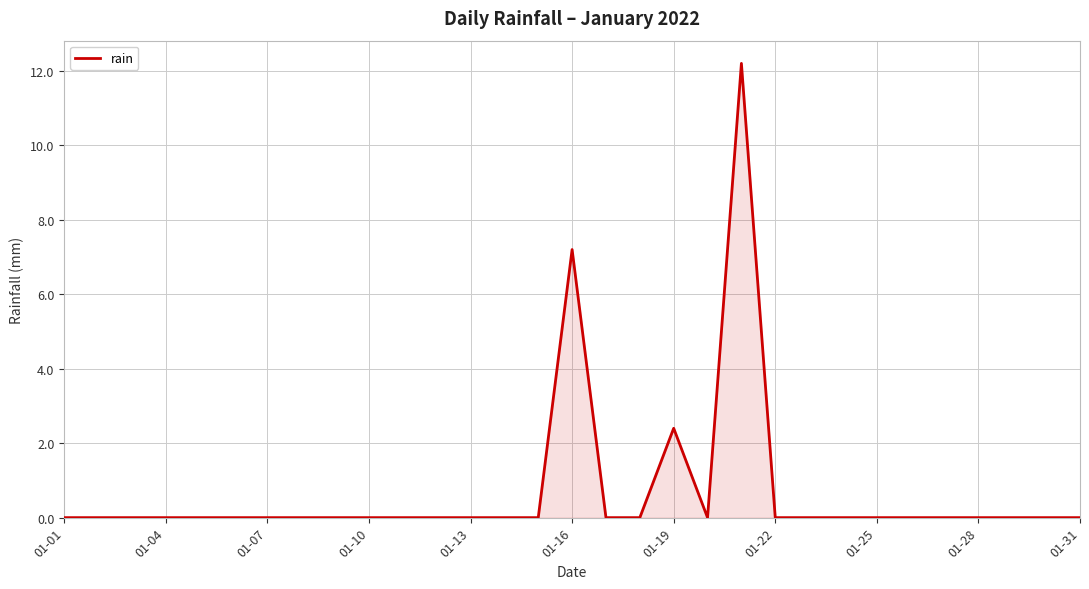

Reading left to right, list all the values displayed in this chart.

0.0	0.0	0.0	0.0	0.0	0.0	0.0	0.0	0.0	0.0	0.0	0.0	0.0	0.0	0.0	7.2	0.0	0.0	2.4	0.0	12.2	0.0	0.0	0.0	0.0	0.0	0.0	0.0	0.0	0.0	0.0